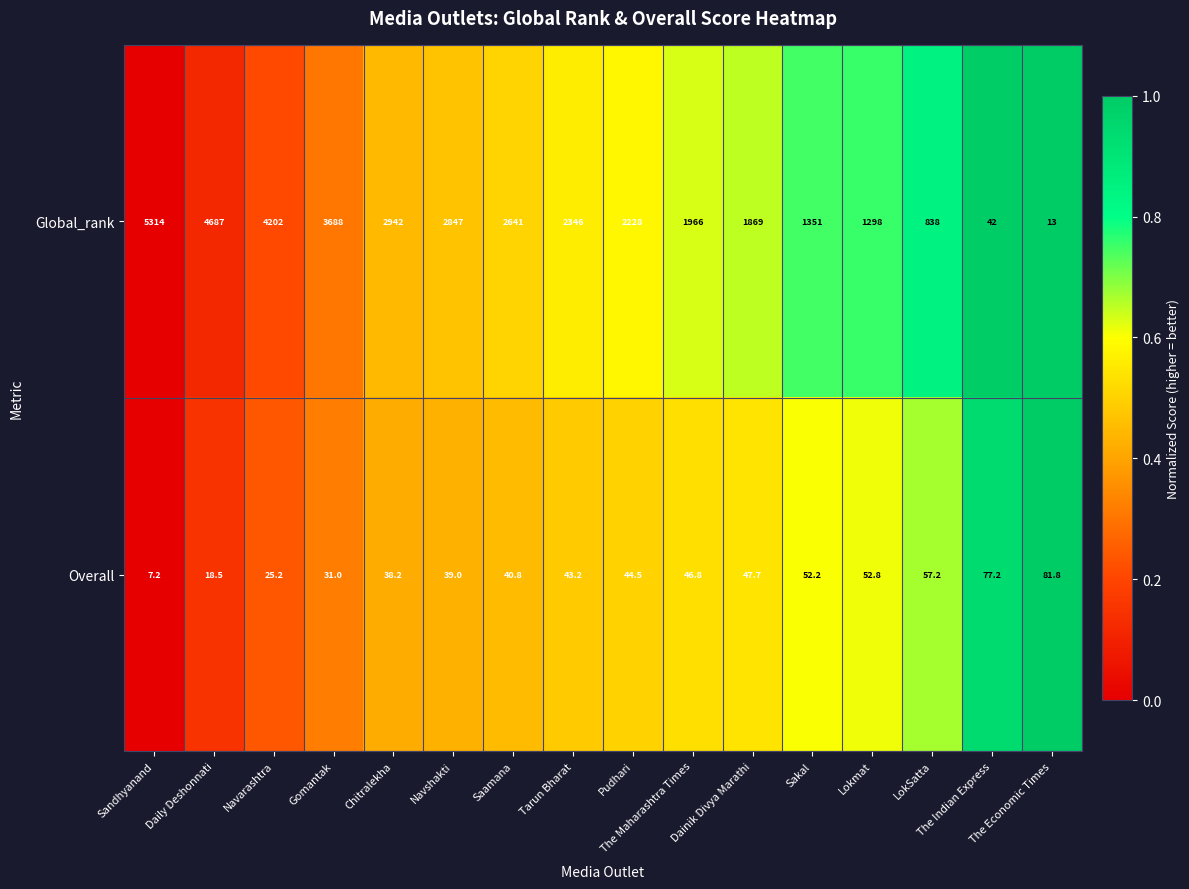

What is the difference between the maximum and minimum values in the Overall series?

74.6